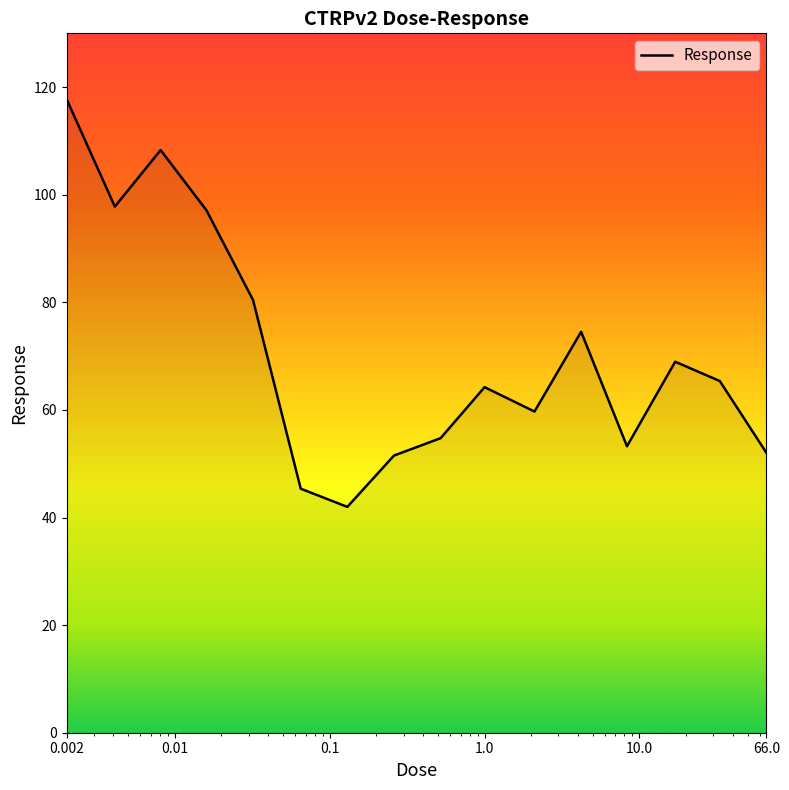

What is the difference between the maximum and minimum values?

75.8